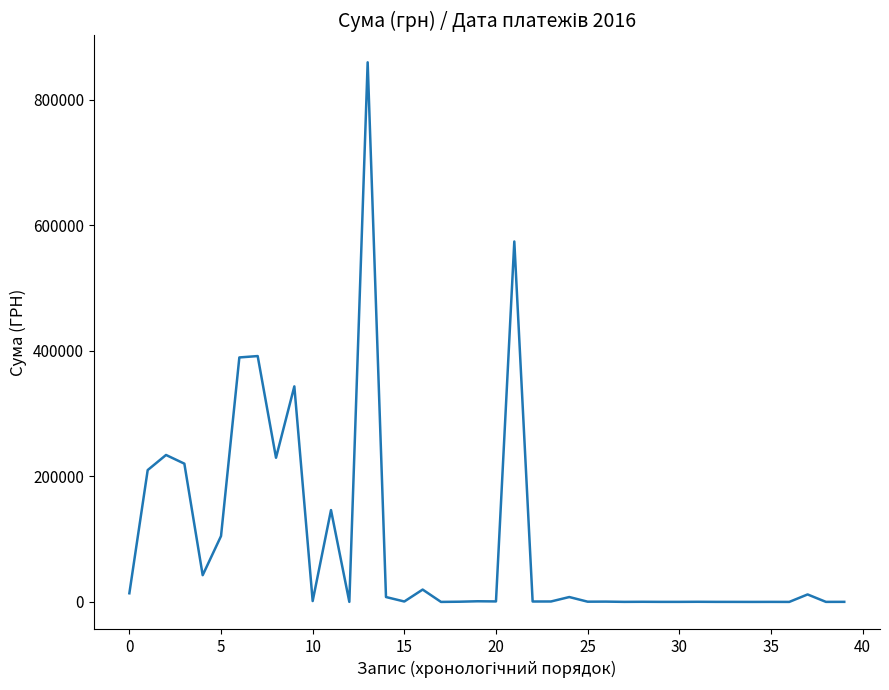

What is the maximum value shown in the chart?

859365.4